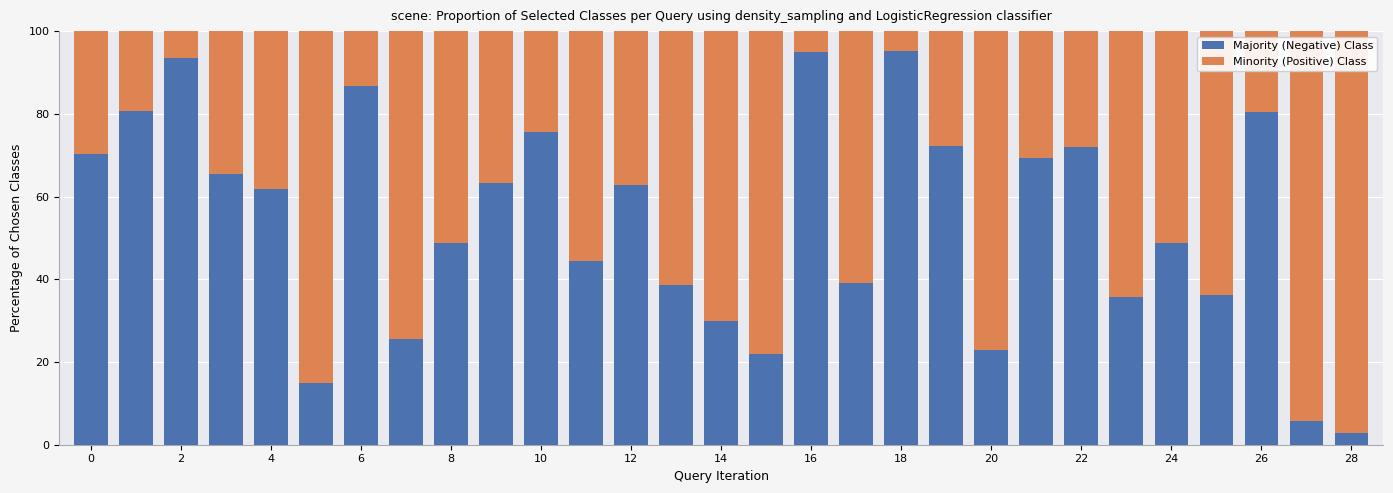

What is the value of the Majority (Negative) Class bar at the 2nd from the left?

80.6